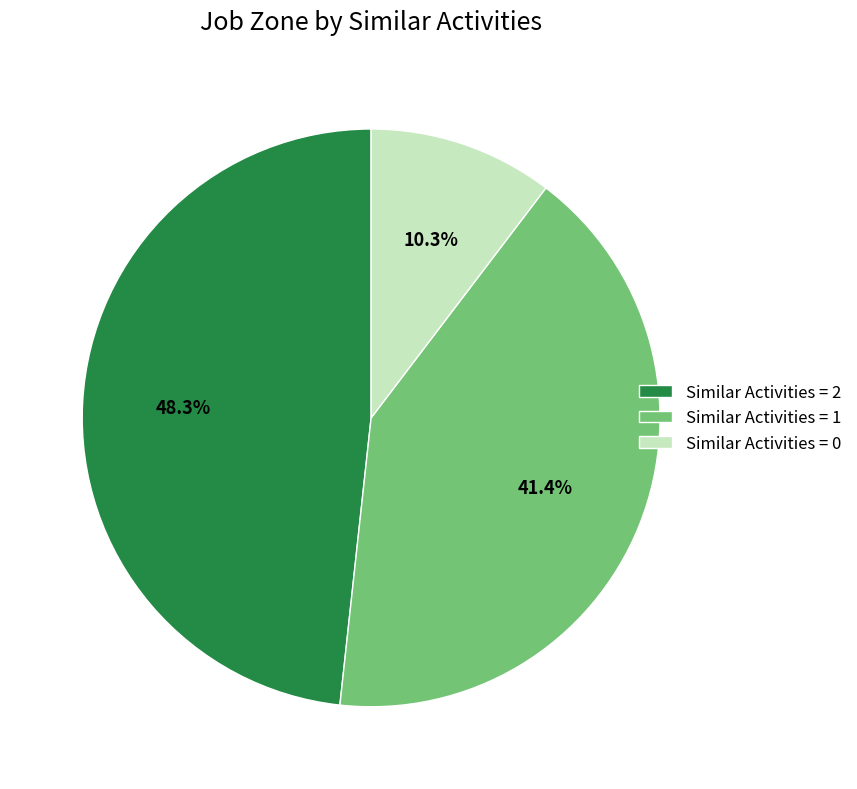

Which category has the smallest portion of the pie?

Similar Activities = 0